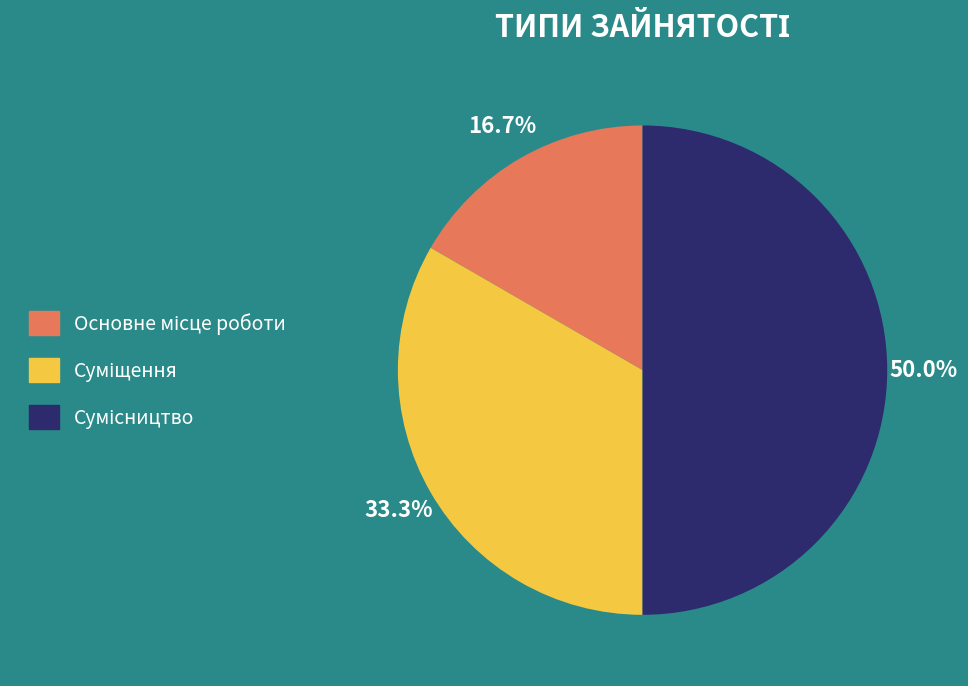

What percentage is the Суміщення slice, to the nearest percent?

33%